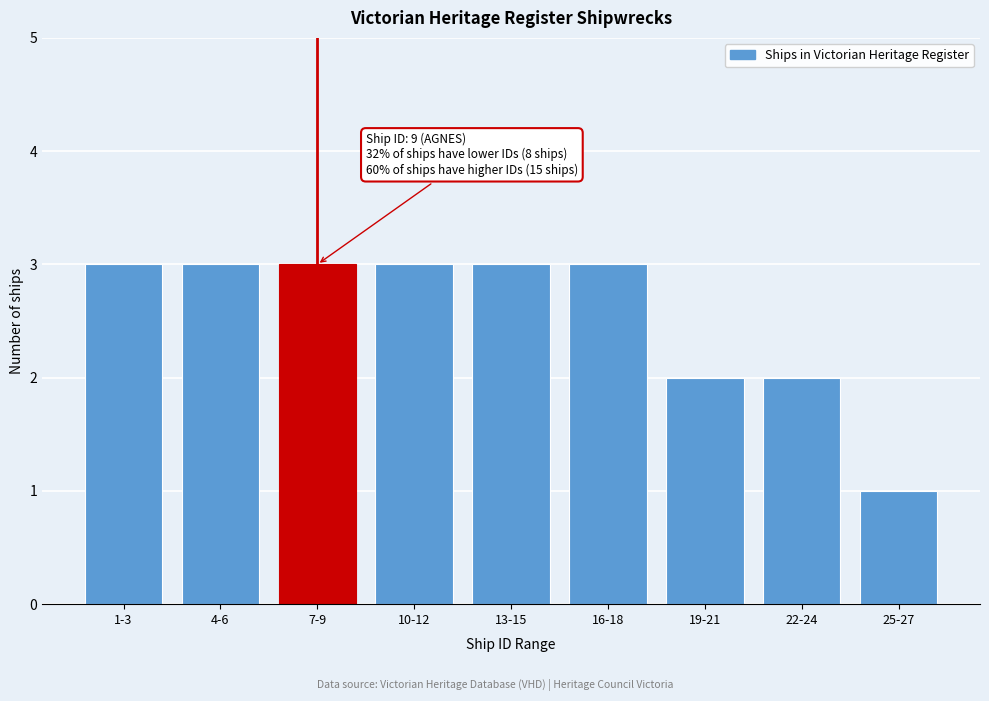

Reading left to right, extract all data points from this chart.

1-3=3	4-6=3	7-9=3	10-12=3	13-15=3	16-18=3	19-21=2	22-24=2	25-27=1